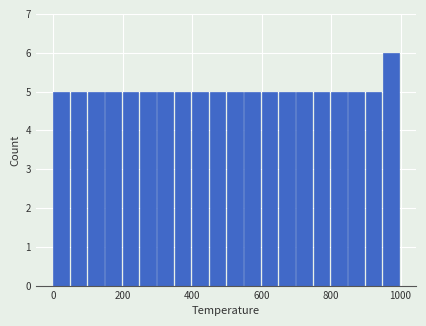

Around what value on the x-axis is the tallest bar? Give the approximate position of its centre, as read against the axis.

980